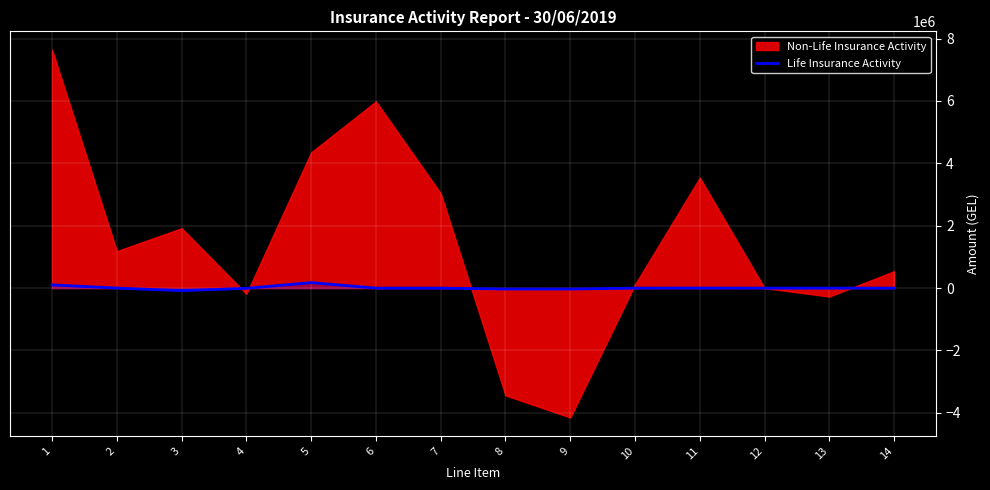

How many values are above zero?

4